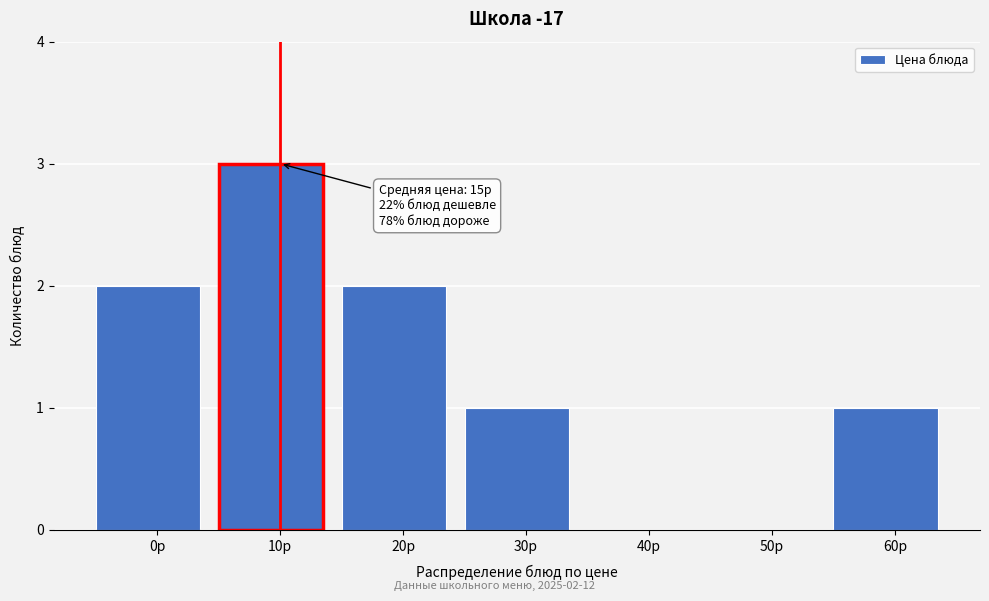

Reading left to right, transcribe all the data shown in this chart.

0р=2	10р=3	20р=2	30р=1	40р=0	50р=0	60р=1